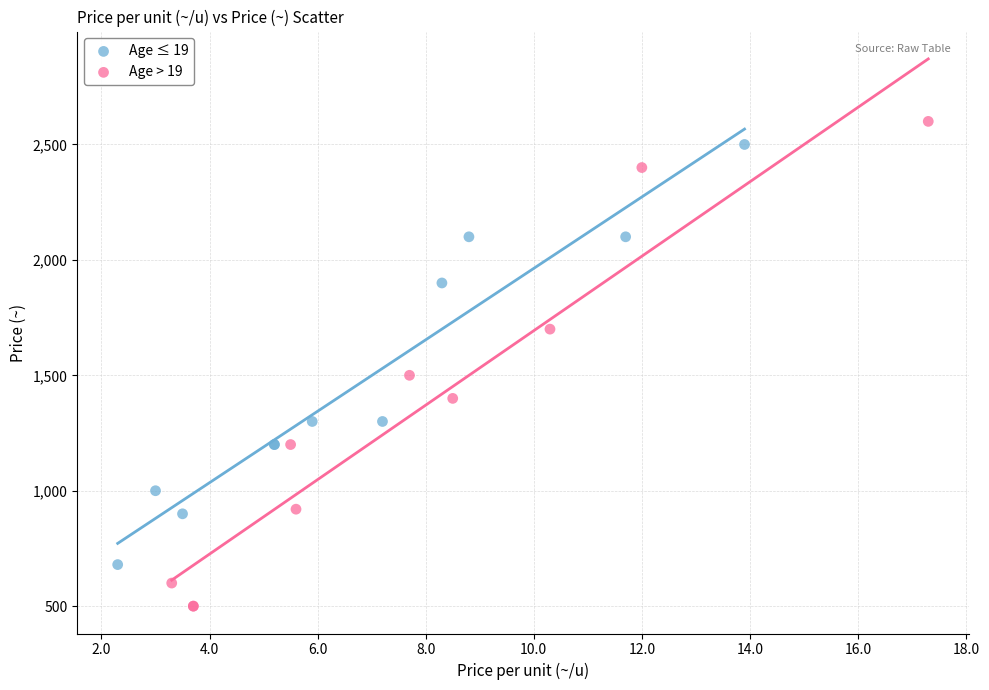

Which series contains the lowest Y value?

Age > 19